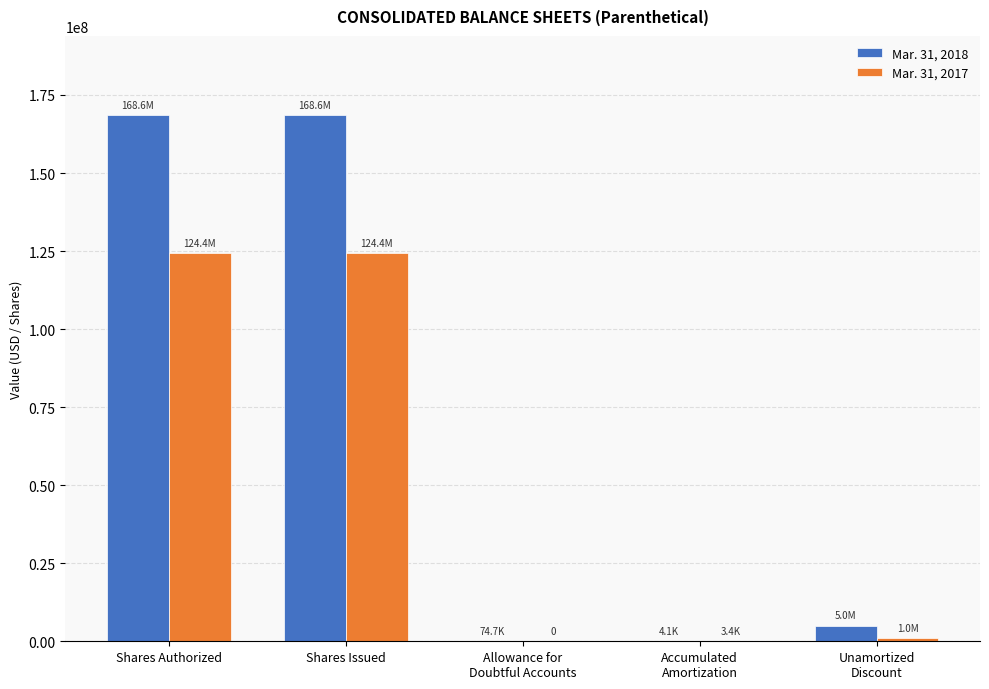

What is the total value across all series at Shares Issued?

293023673